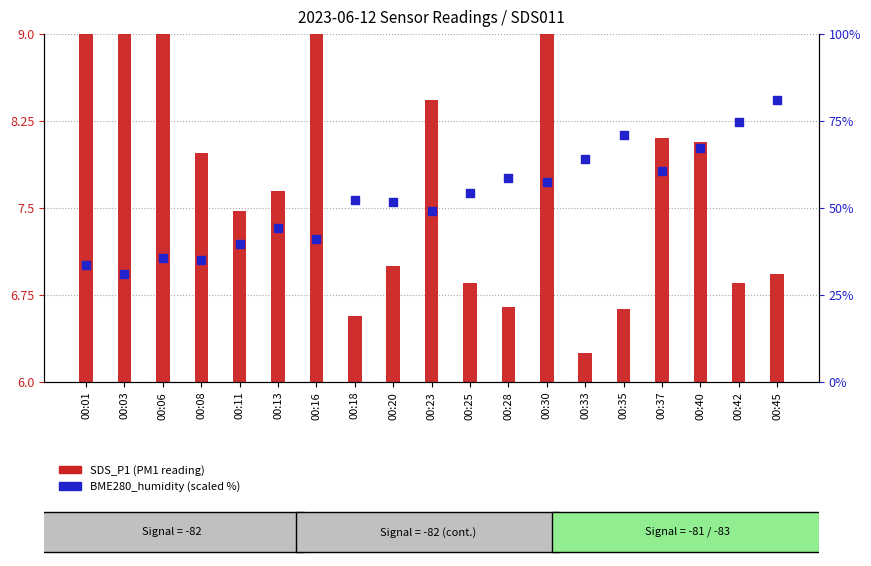

Is the value of BME280_humidity (scaled %) at 00:23 greater than the value of SDS_P1 (PM1) at 00:37?

Yes